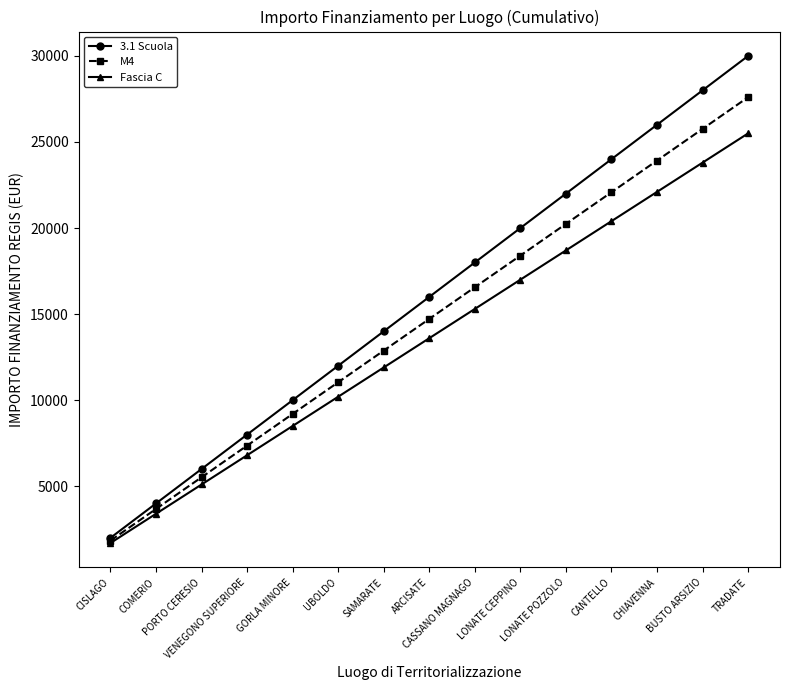

Which category has the highest value in the M4 series?

TRADATE